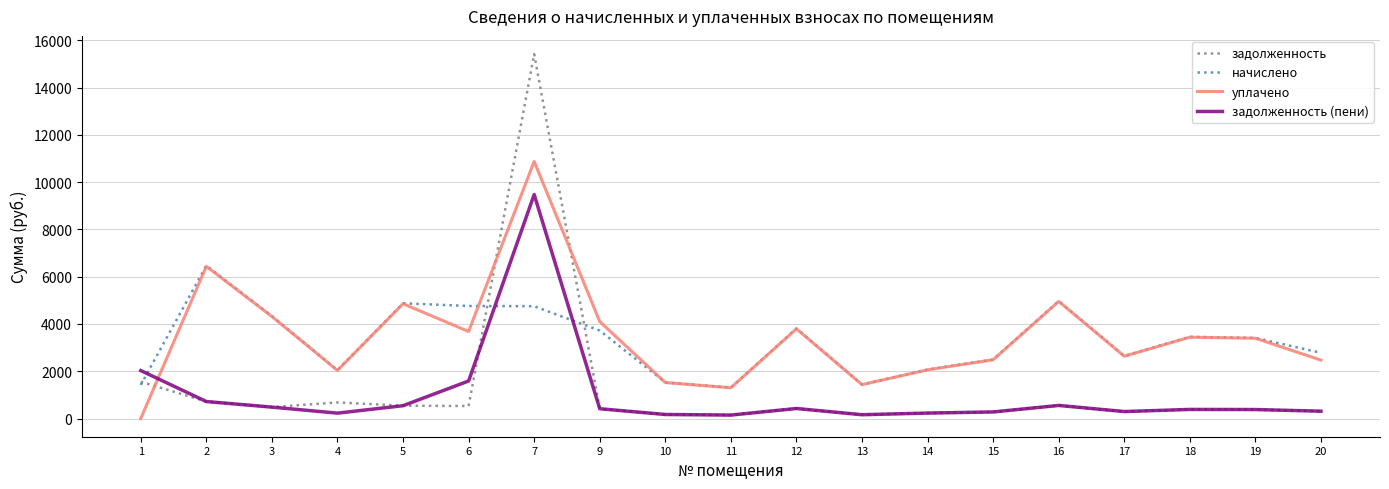

The value of уплачено at 14 is 667.2. True or false?

False